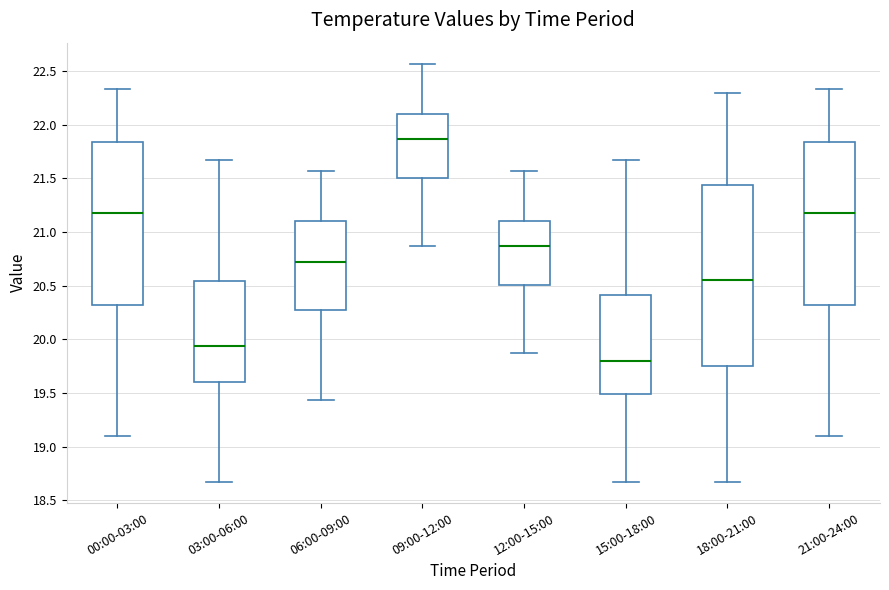

Reading left to right, read every box against the y-axis: the position of its median line, the range the box covers, and the ends of its whiskers. The values are not printed on the chart, so give them approximately, as read against the axis.

00:00-03:00: median 21.20, box 20.30 to 21.85, whiskers 19.10 to 22.35
03:00-06:00: median 19.95, box 19.60 to 20.55, whiskers 18.65 to 21.65
06:00-09:00: median 20.70, box 20.25 to 21.10, whiskers 19.45 to 21.55
09:00-12:00: median 21.85, box 21.50 to 22.10, whiskers 20.85 to 22.55
12:00-15:00: median 20.85, box 20.50 to 21.10, whiskers 19.85 to 21.55
15:00-18:00: median 19.80, box 19.50 to 20.40, whiskers 18.65 to 21.65
18:00-21:00: median 20.55, box 19.75 to 21.45, whiskers 18.65 to 22.30
21:00-24:00: median 21.20, box 20.30 to 21.85, whiskers 19.10 to 22.35